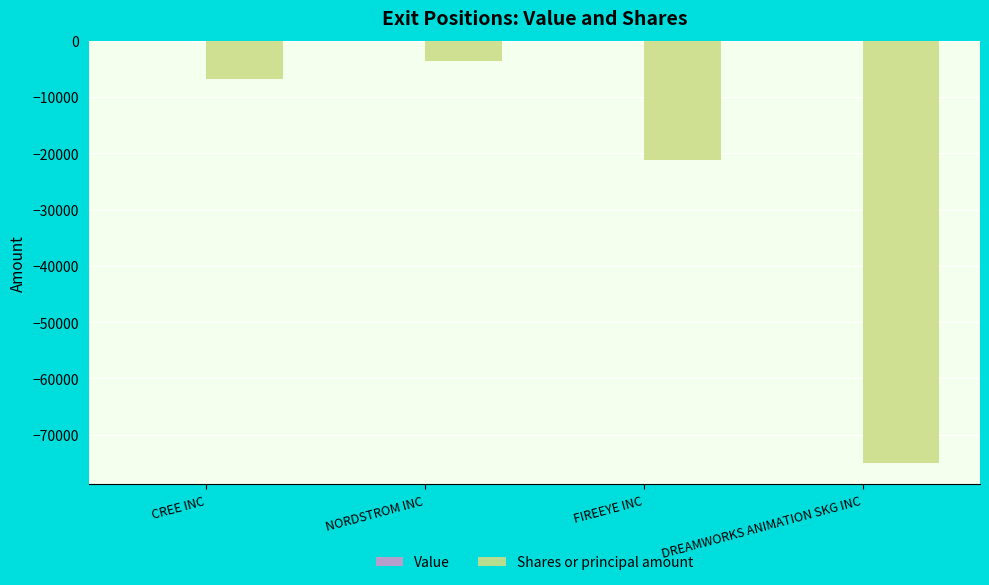

Are the bars horizontal?

No